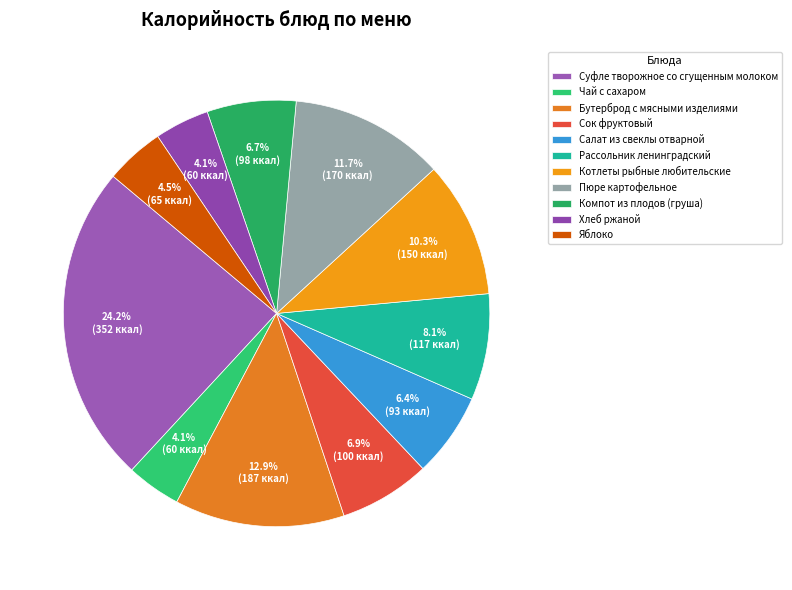

The Сок фруктовый slice represents 7% of the pie. True or false?

True